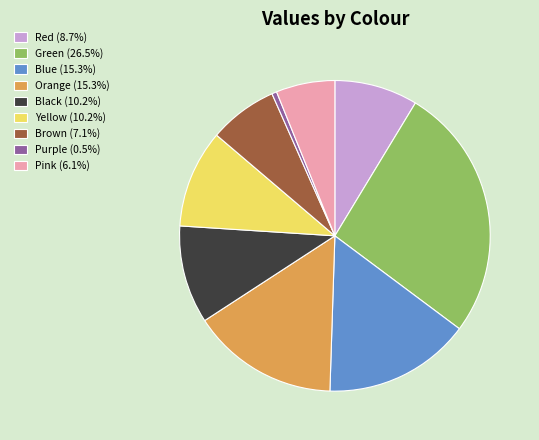

True or false: Orange accounts for 15% of the total.

True